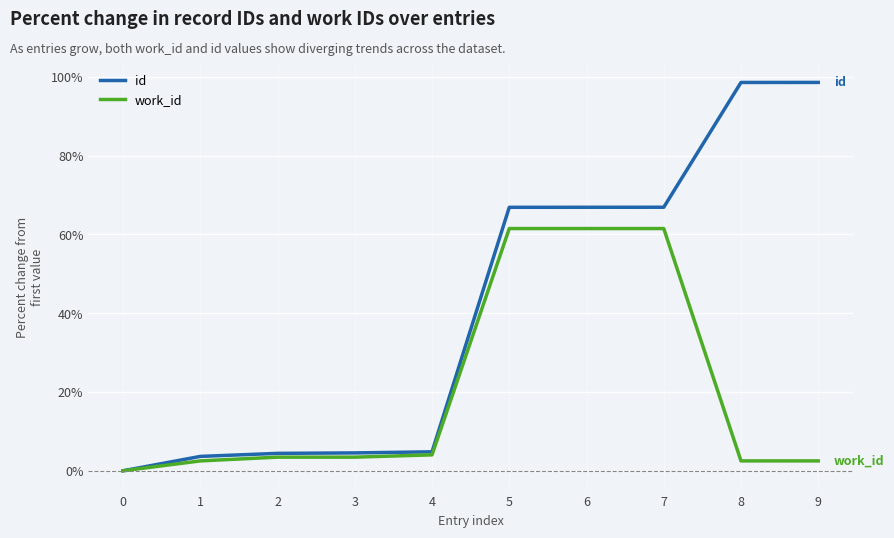

How many values in id are above zero?

9